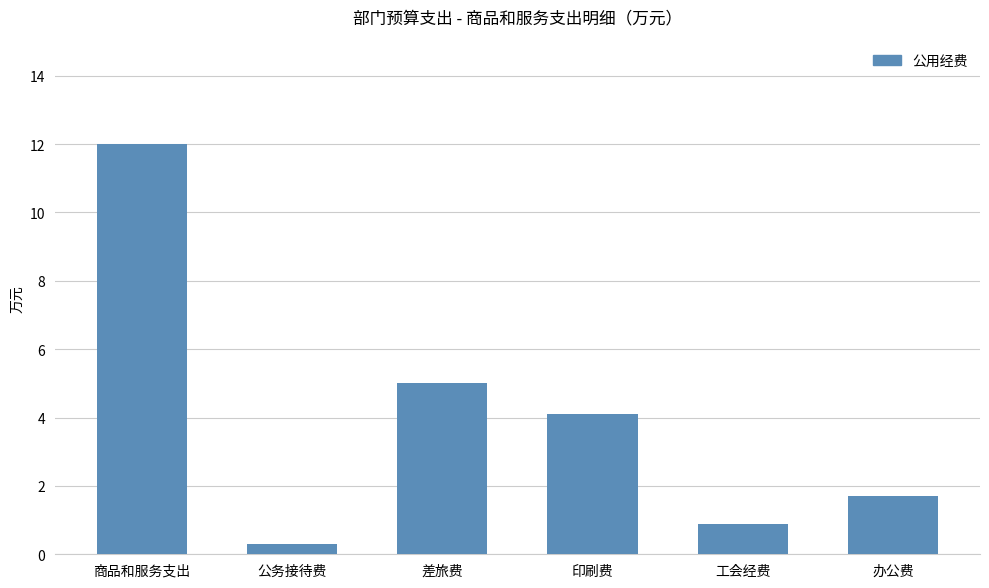

Reading left to right, list all the values displayed in this chart.

12.0	0.3	5.0	4.1	0.9	1.7